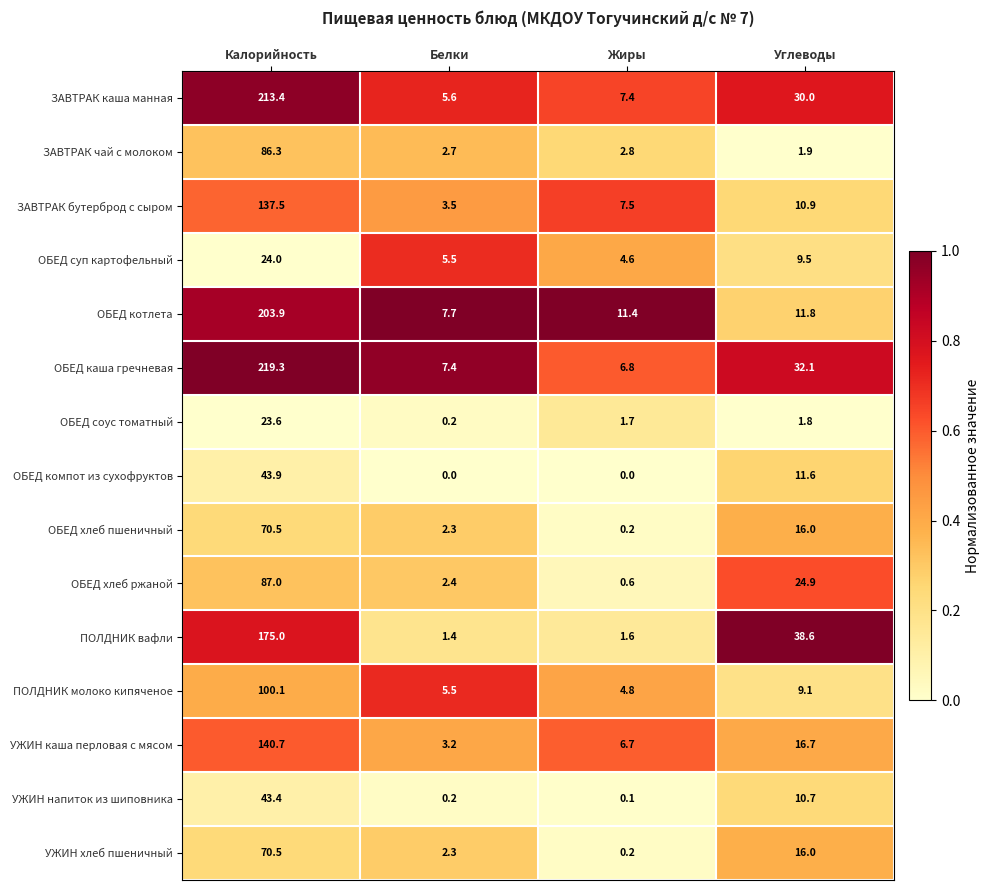

What is the total value across all series at Углеводы?

241.6